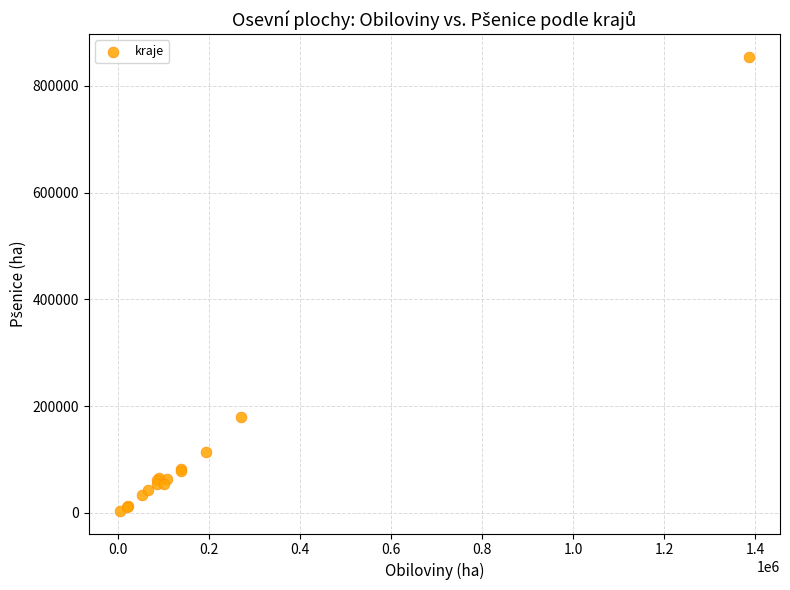

What Y value in the scatter plot is closest to 429151?

179668.8